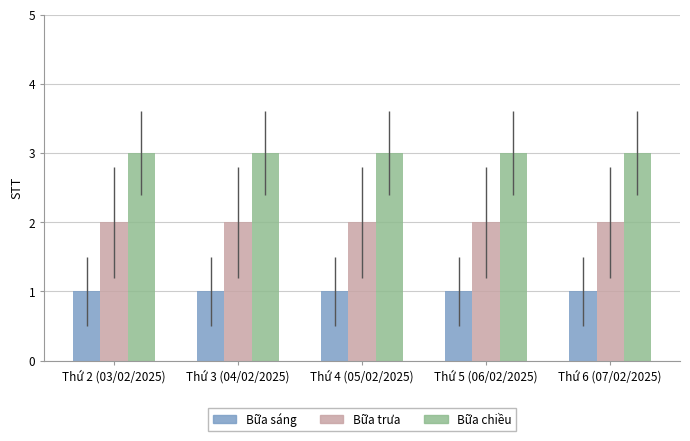

What is the label of the 2nd bar from the right?

Thứ 5 (06/02/2025)